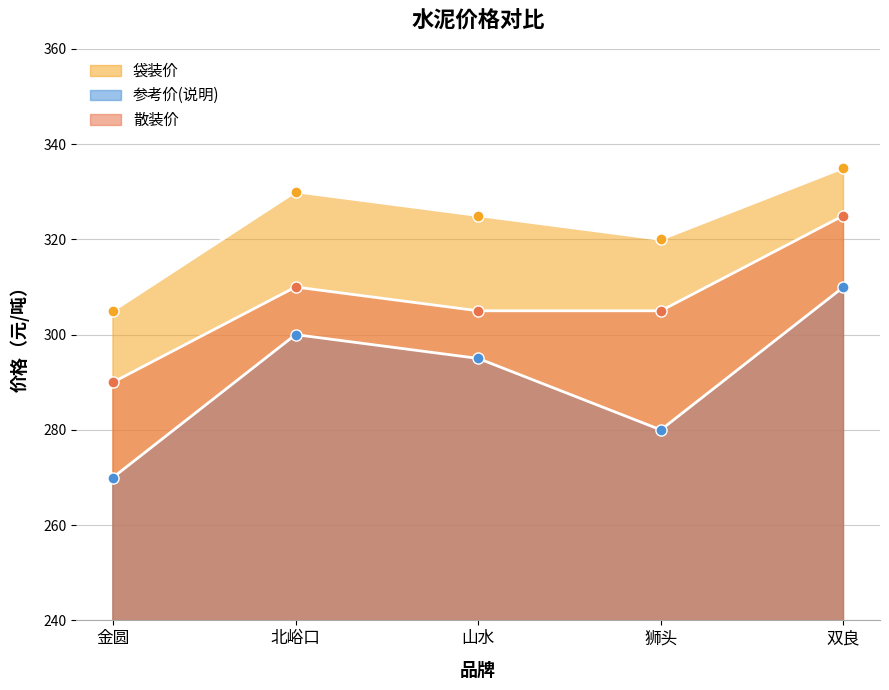

What is the difference between the second highest and minimum values in the 袋装价 series?

25